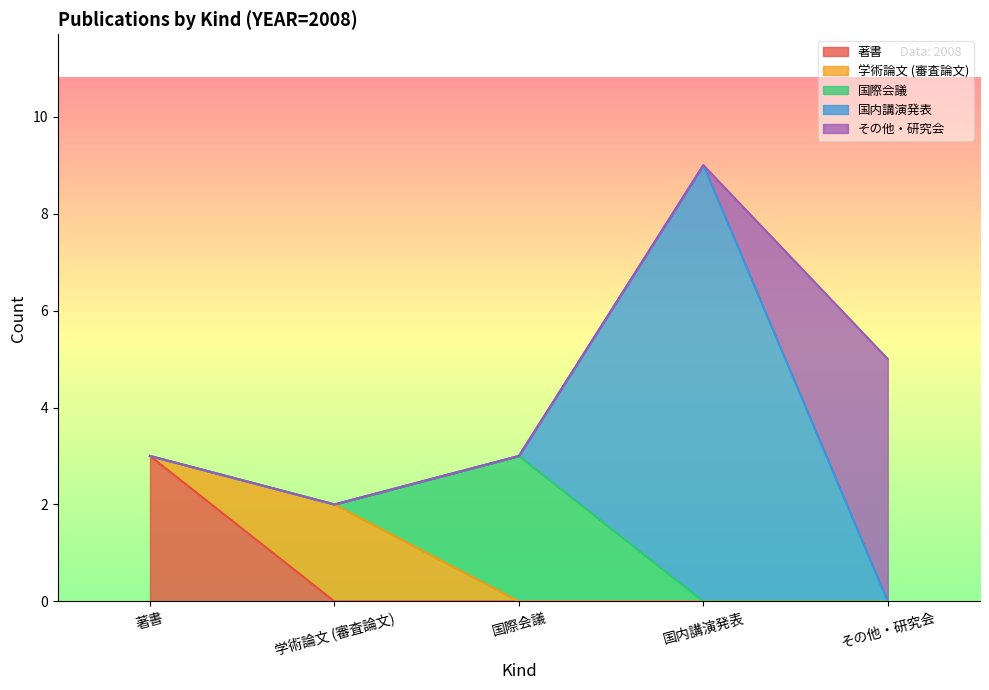

Which series has the largest total across all categories?

国内講演発表